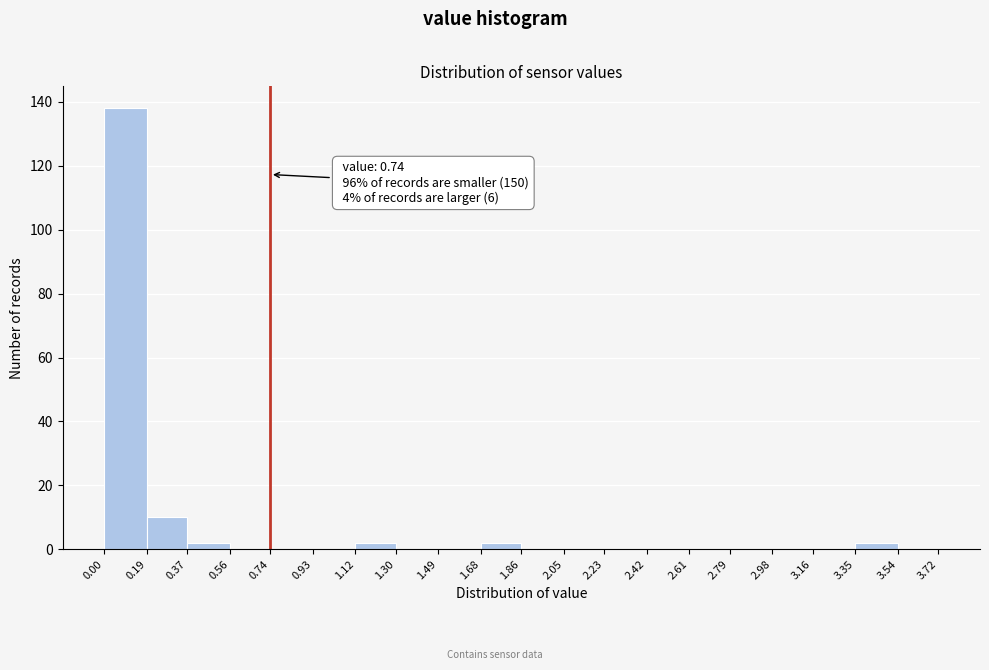

Over which range of the x-axis is the bar tallest?

0.00 to 0.19